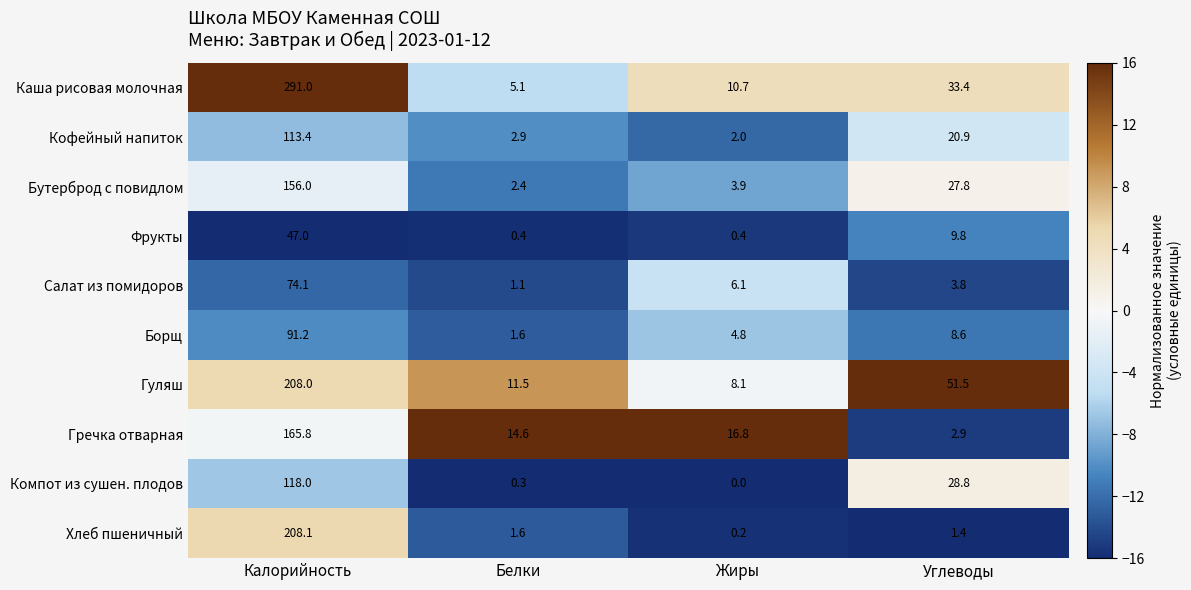

At which category is the sum across all series the highest?

Калорийность